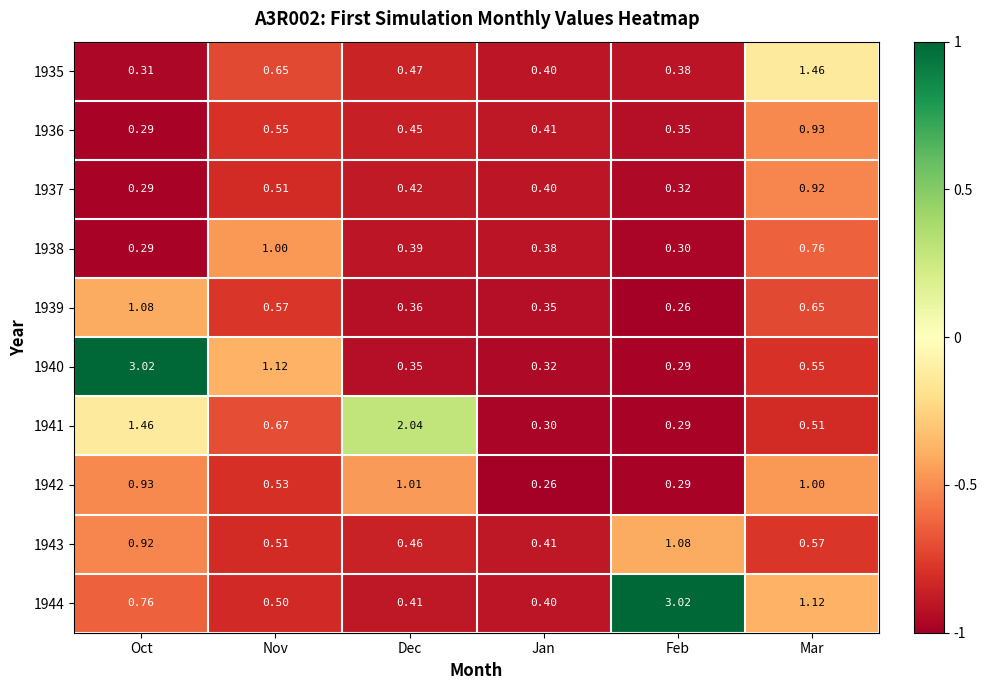

Which category has the lowest value in the 1942 series?

Jan